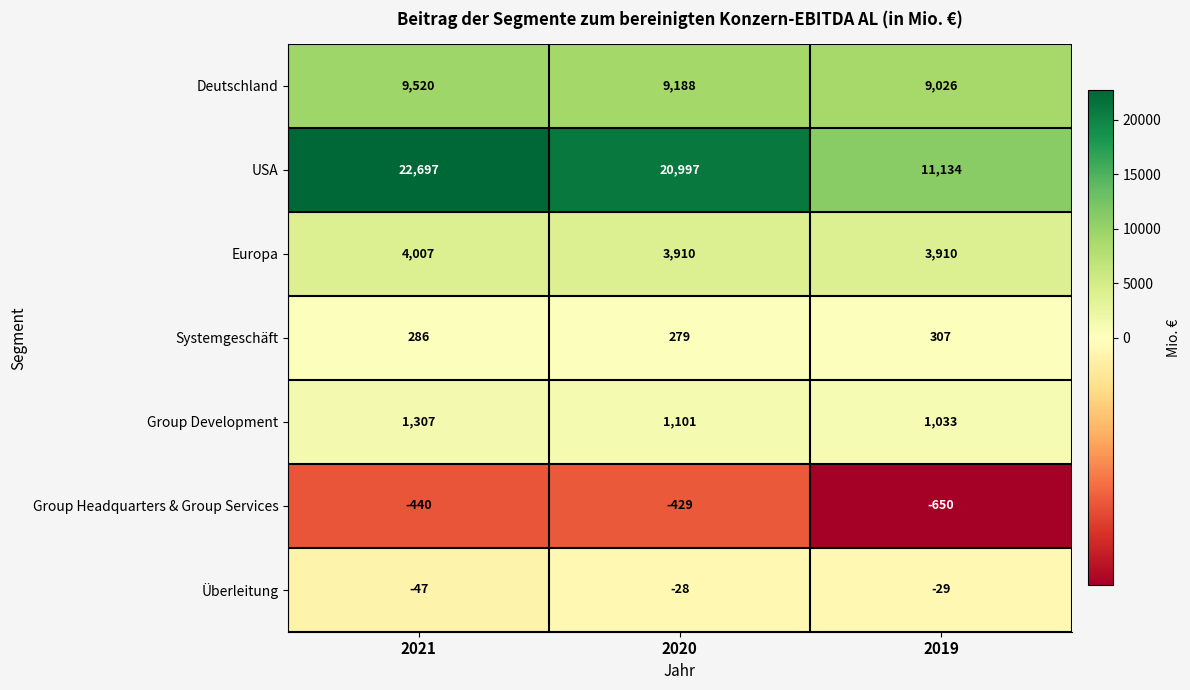

What is the approximate value of Group Development at 2021?

1307